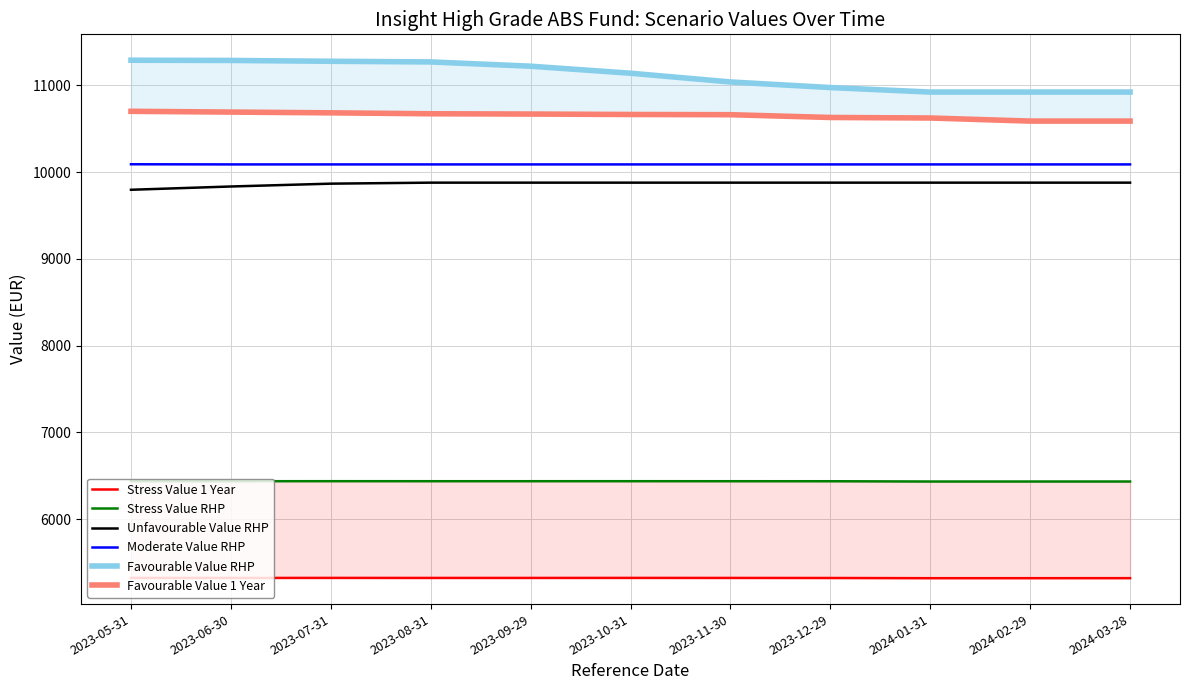

At which category is the sum across all series the highest?

2023-07-31